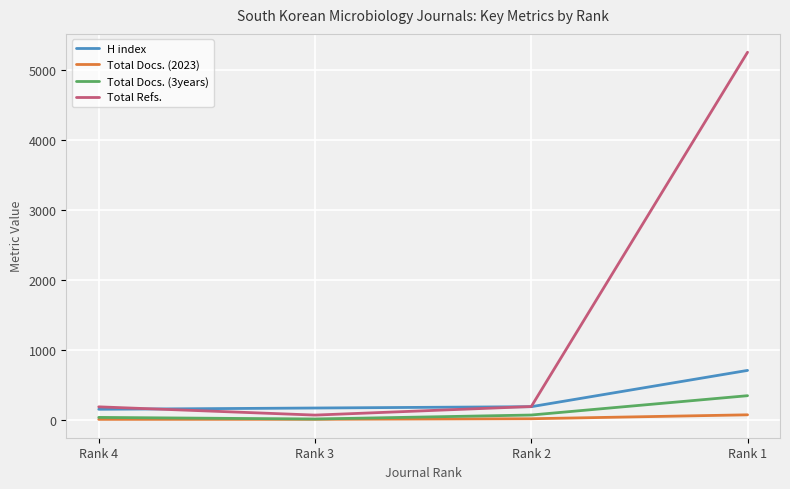

Does the chart display data point markers on the line(s)?

No